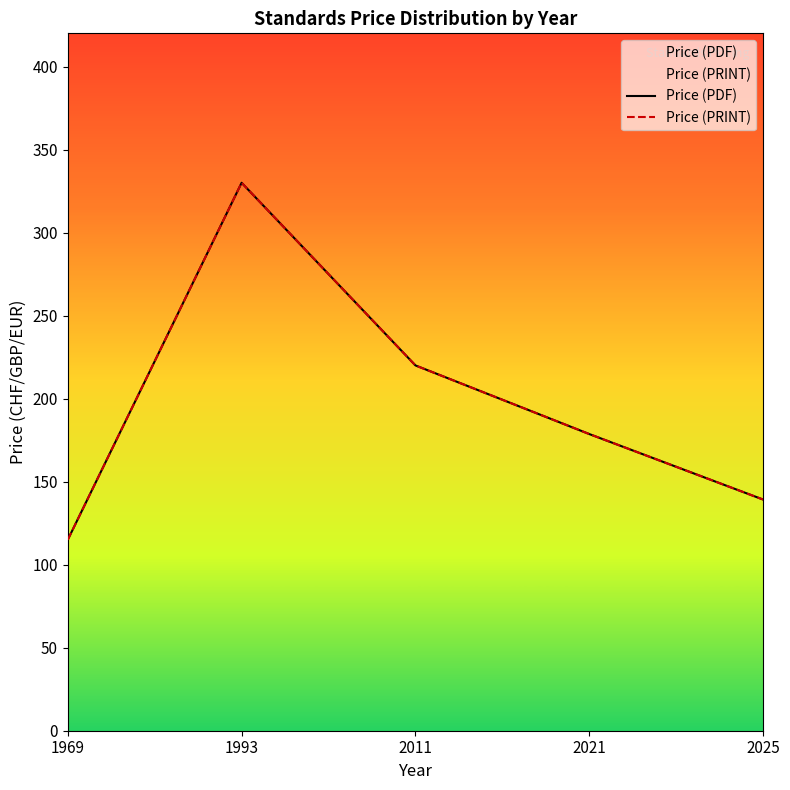

Is the value of Price (PRINT) at 2025 greater than the value of Price (PDF) at 1993?

No